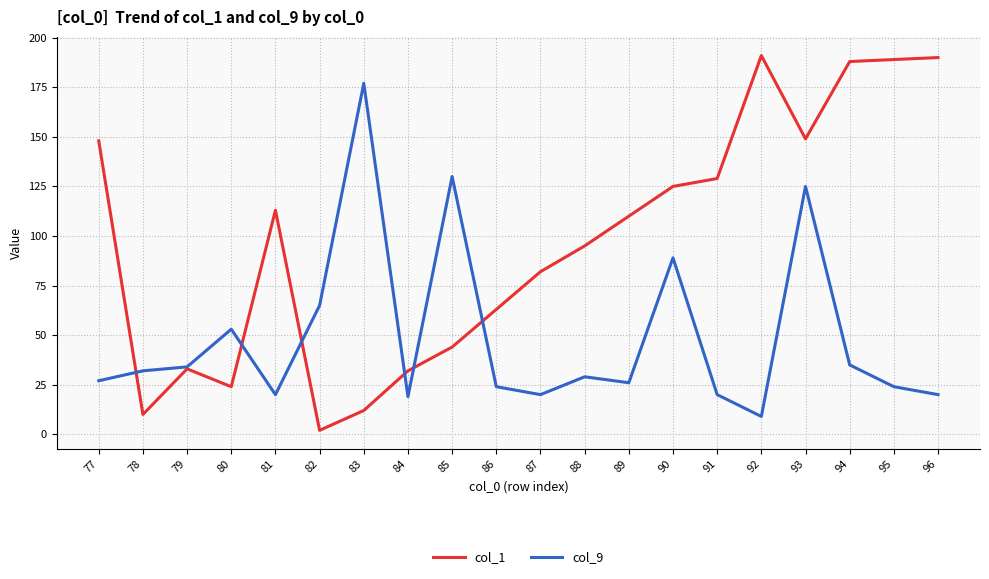

What are all the series names shown in the legend?

col_1, col_9